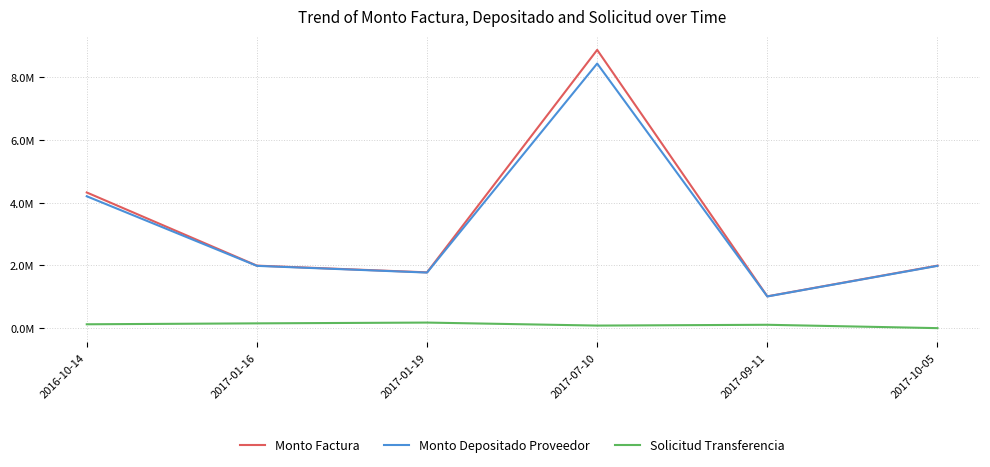

What is the total value across all series at 2017-01-19?

3731021